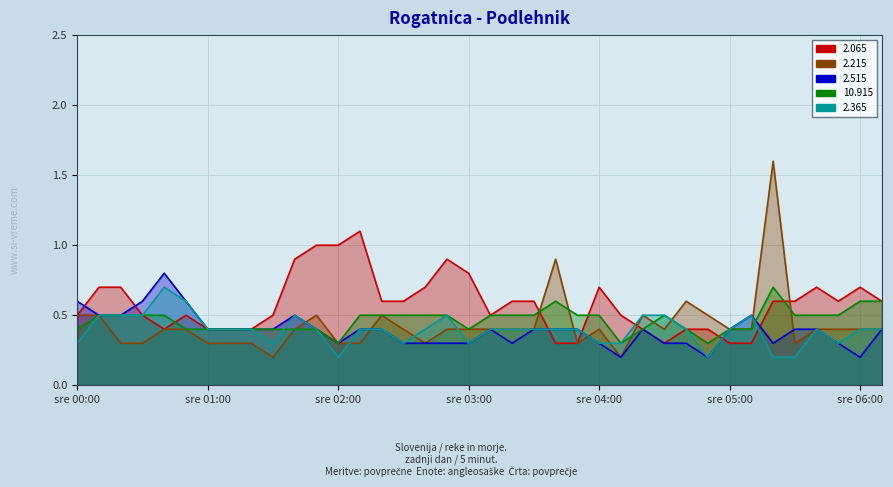

What is the label of the 18th point from the right?

03:20